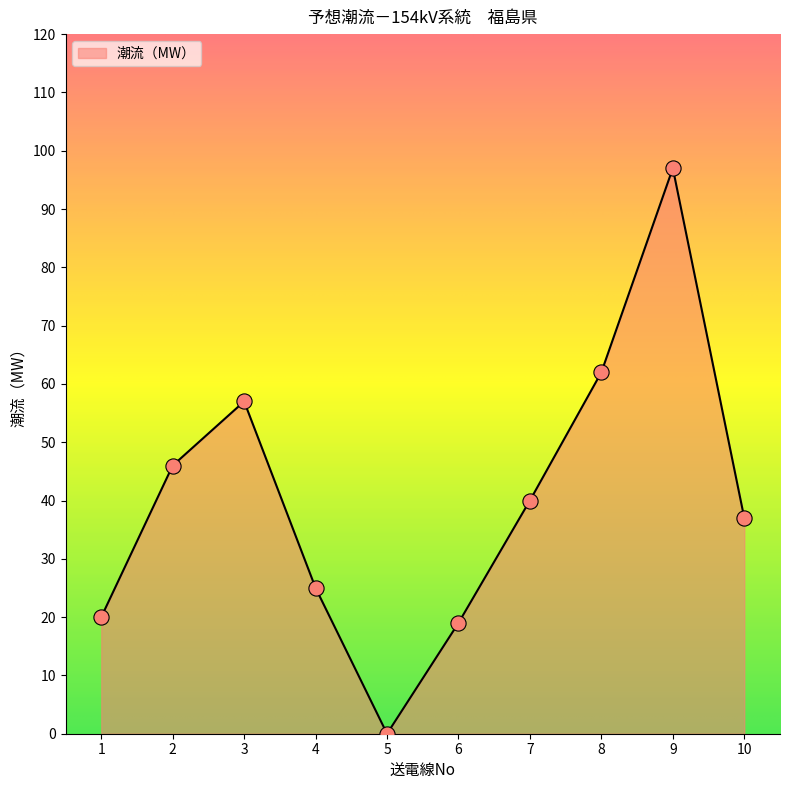

What is the change in value from 7 to 10?

-3